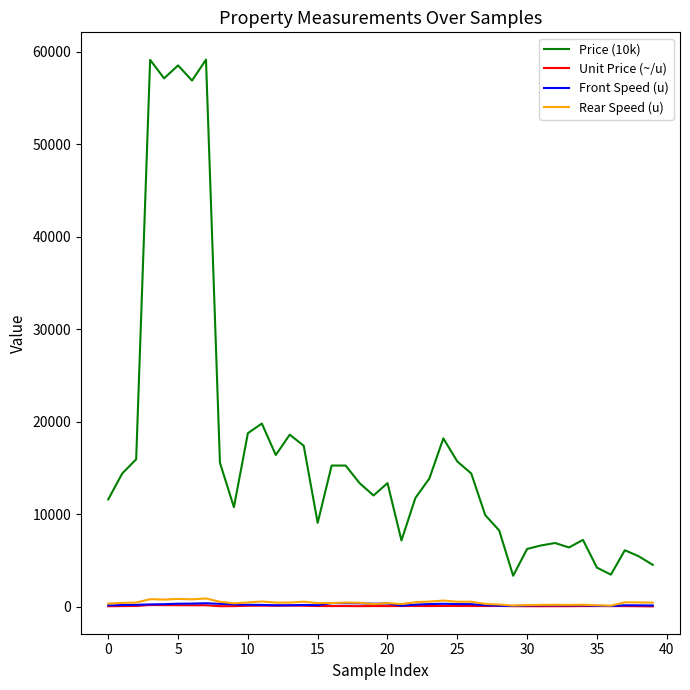

Does the chart display data point markers on the line(s)?

No